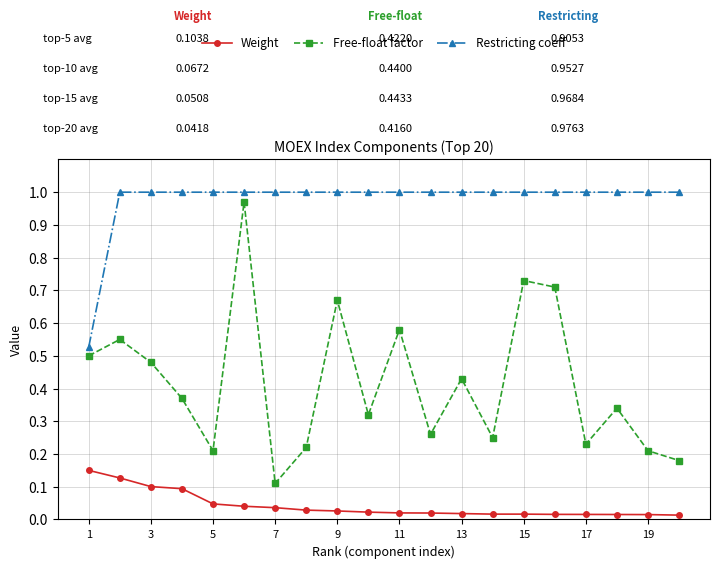

List the series in order of their peak value, lowest first.

Weight, Free-float factor, Restricting coeff